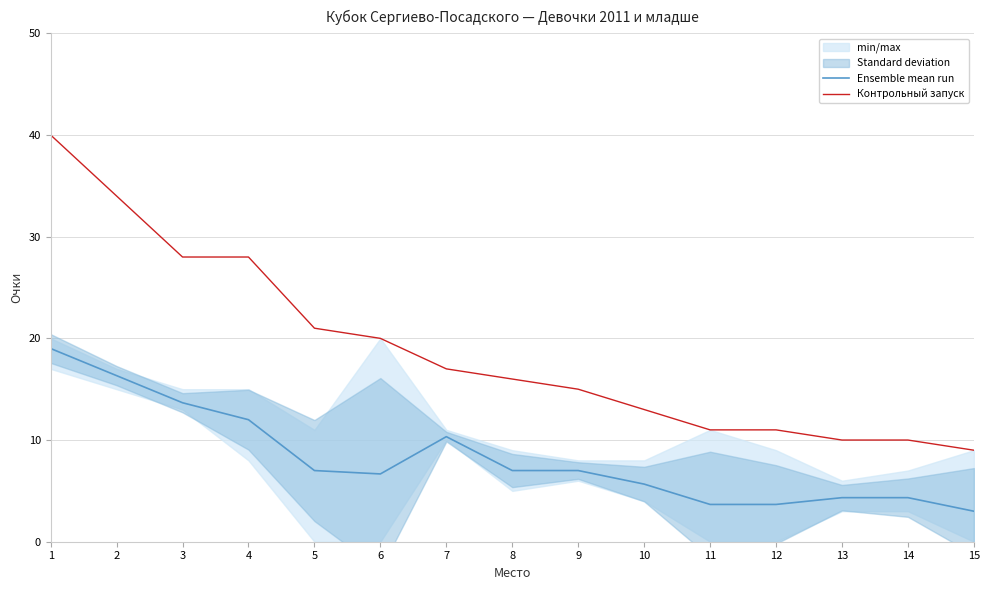

What is the highest value of the Ensemble mean run series?

19.0